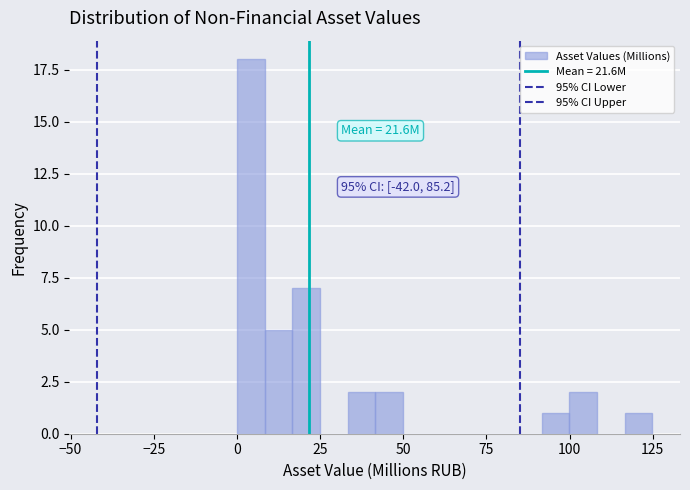

Read against the x-axis, roughly where is the centre of the tallest bar?

5